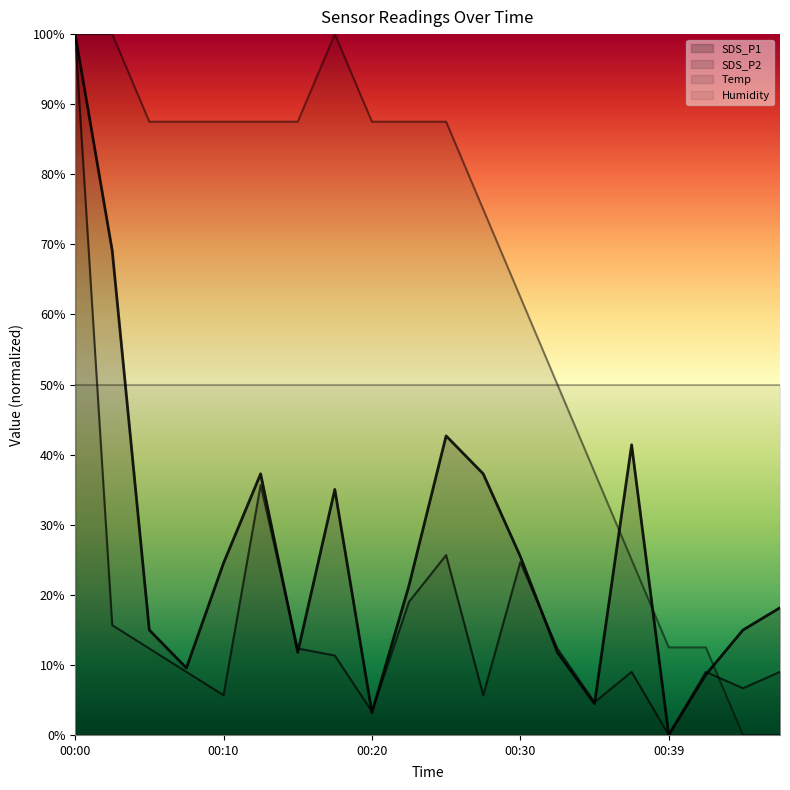

Where is the first local maximum for Temp?

00:17